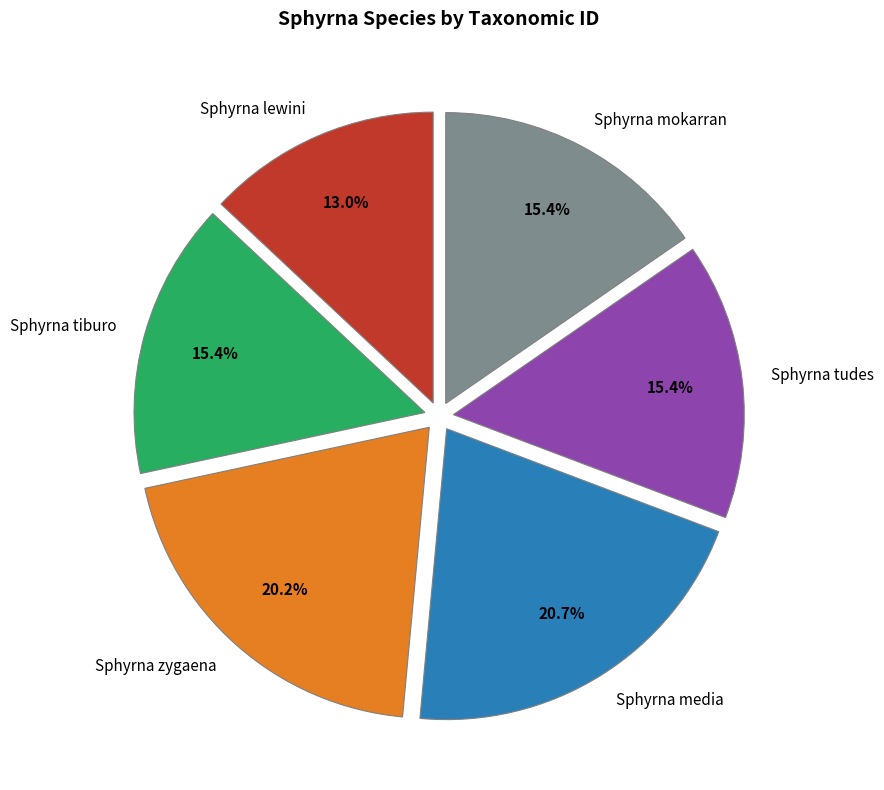

Which slice is the largest?

Sphyrna media